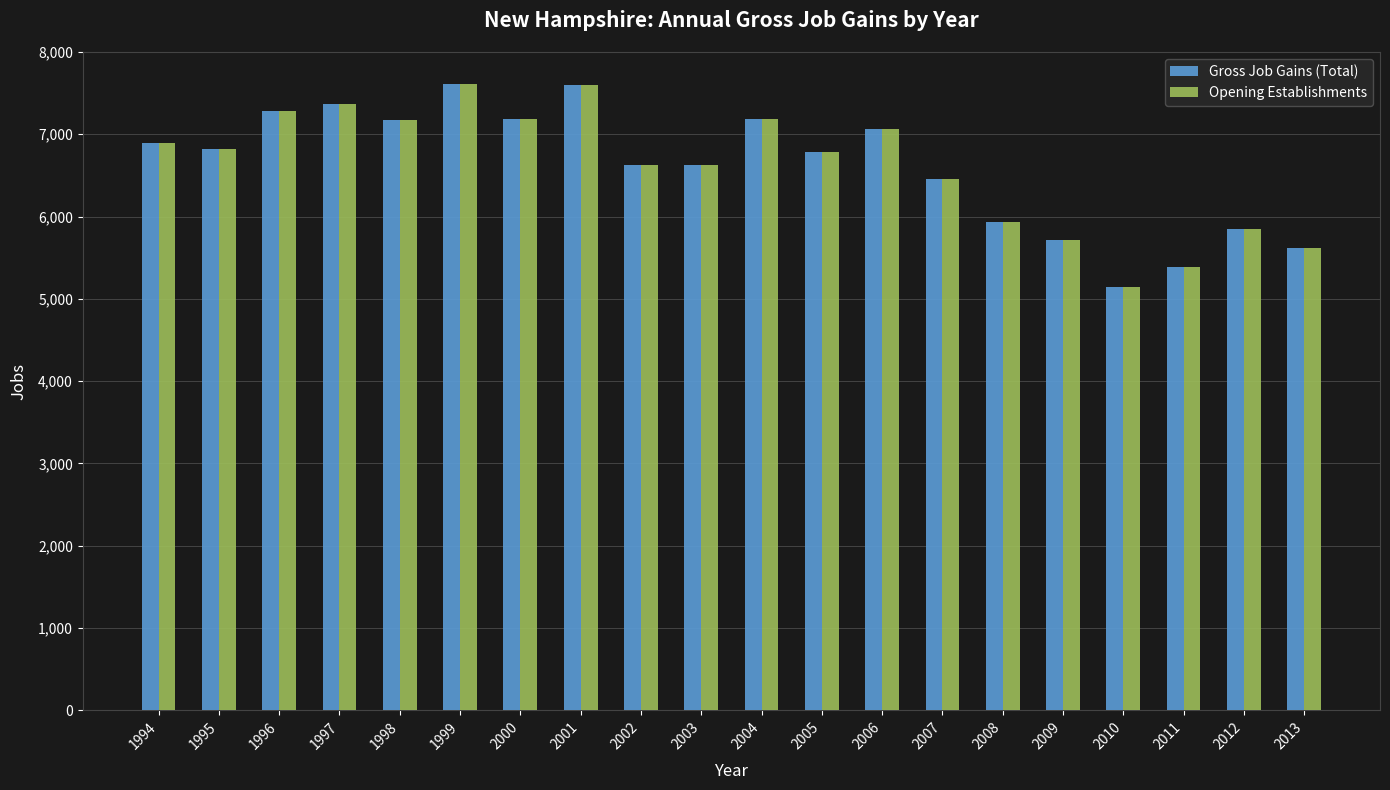

What are all the series names shown in the legend?

Gross Job Gains (Total), Opening Establishments